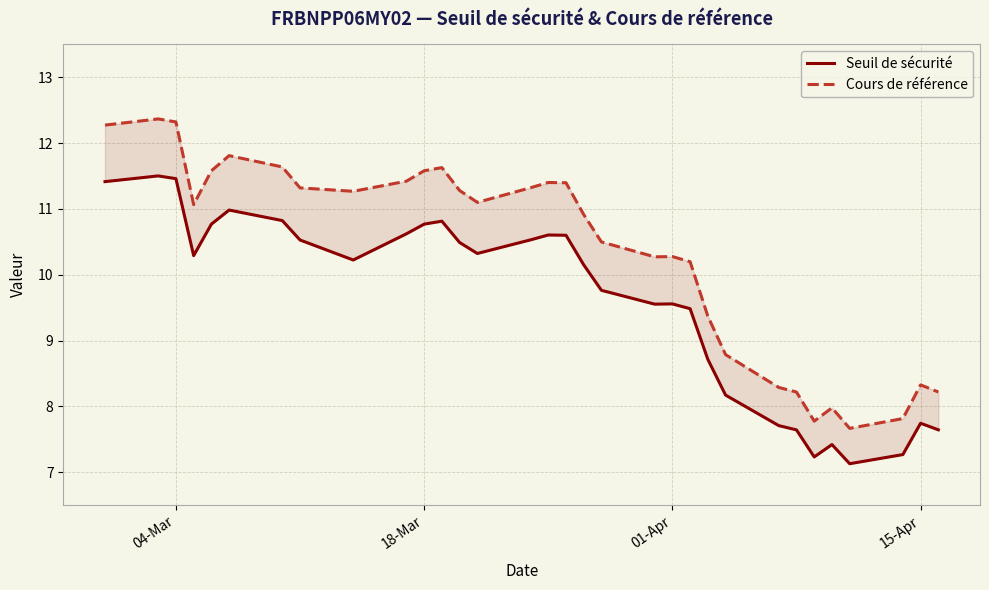

At 04-Mar, list the series in order from largest to smallest.

Cours de référence, Seuil de sécurité